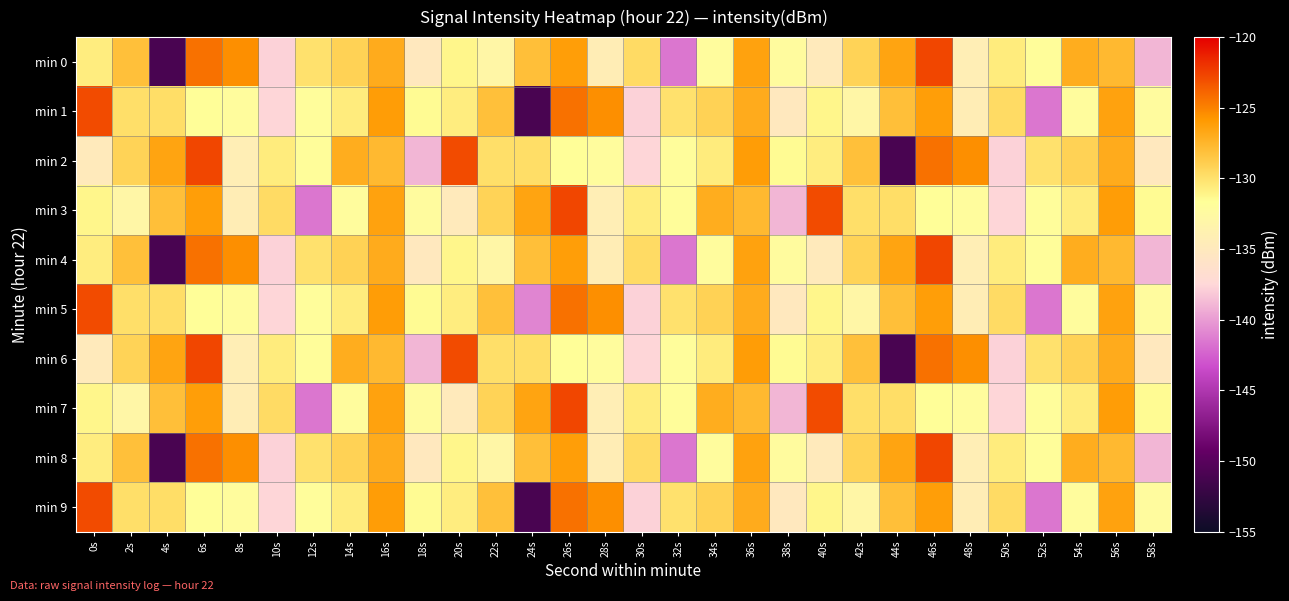

Between 28s and 40s, which series saw the biggest shift?

min 3